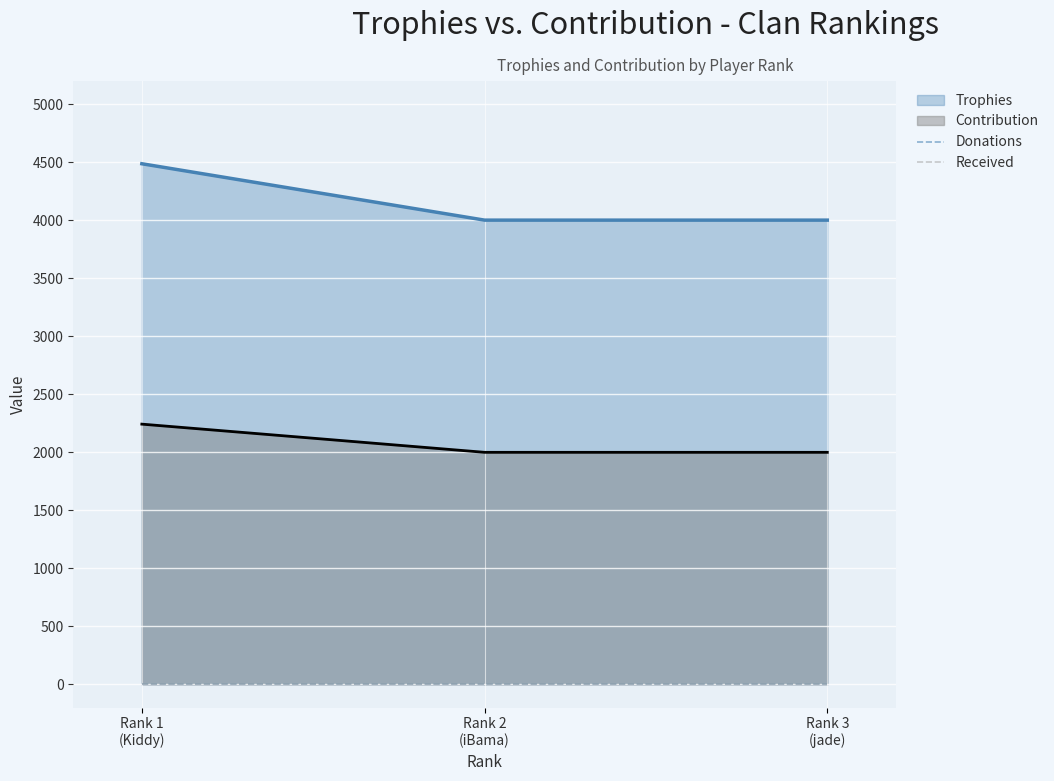

How many data points does each series have?

3